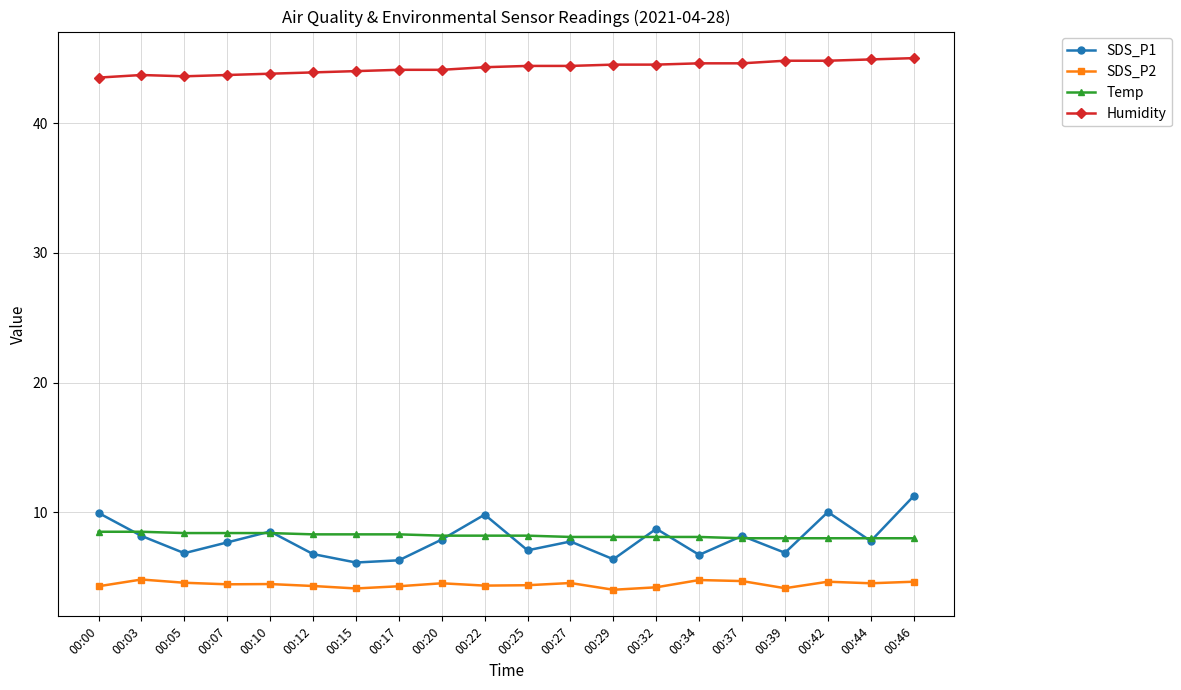

What is the difference between the Humidity values at 00:22 and 00:34?

0.3